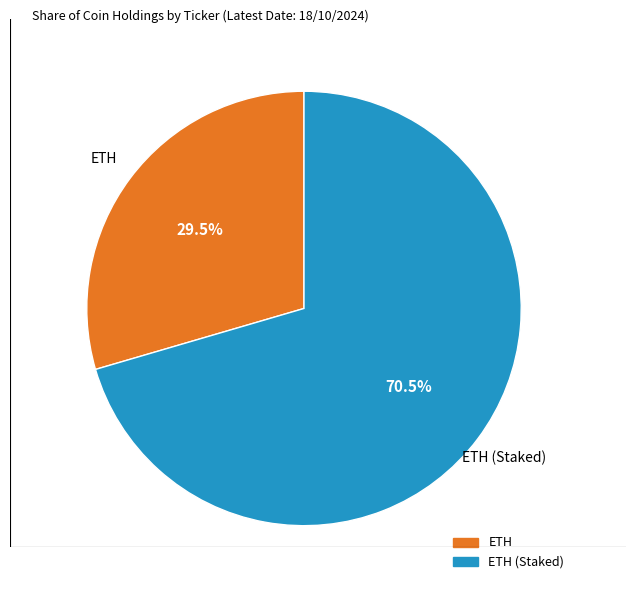

To the nearest percent, what is the average slice percentage?

50%